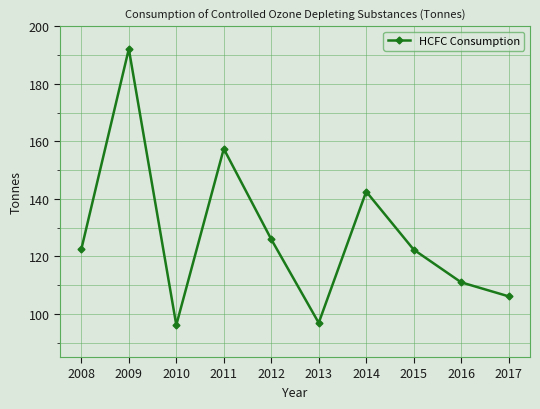

What is the average value?

127.3